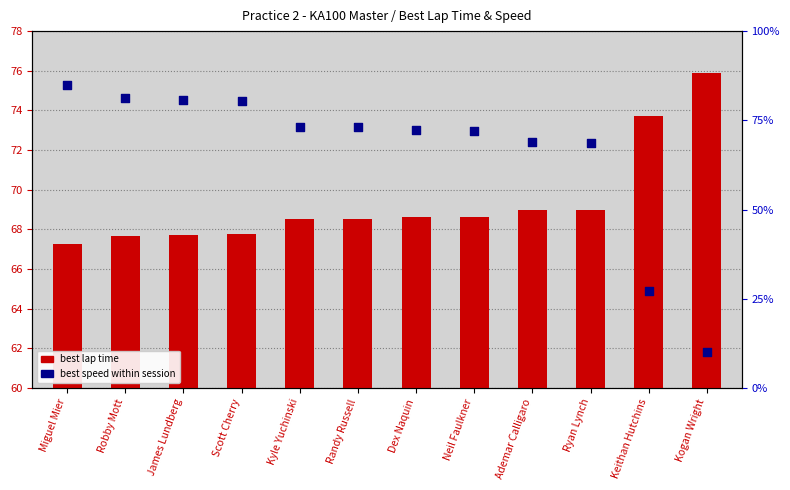

Which series has the largest Y range (max minus min)?

Best Speed